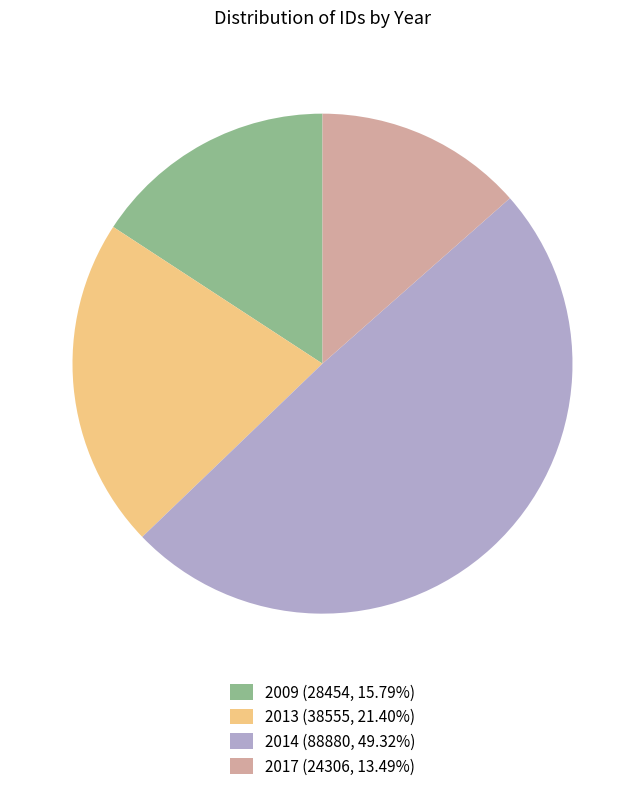

How many segments does this pie chart have?

4